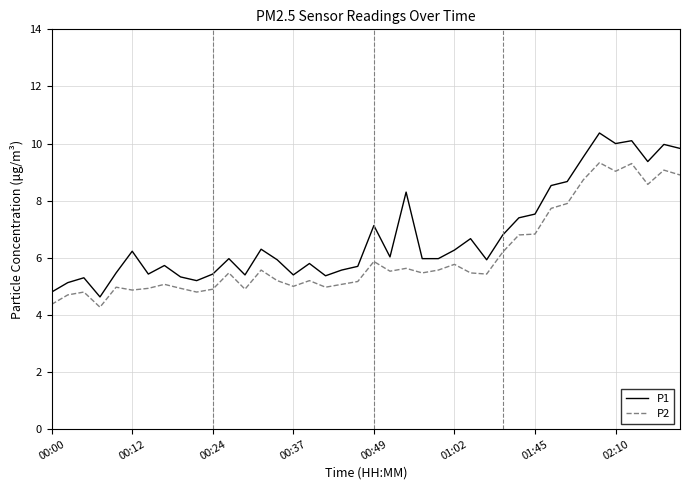

True or false: P1 and P2 cross at least once.

False